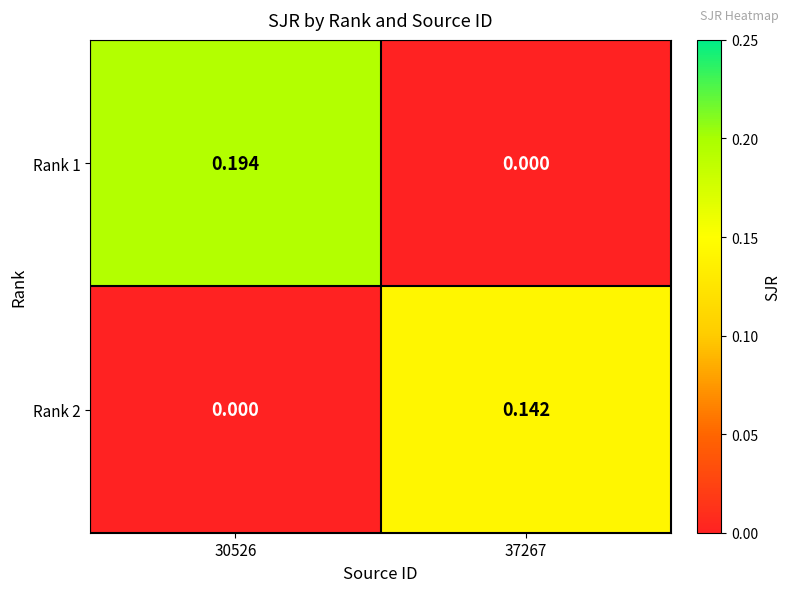

Is the value of Rank 2 at 37267 greater than the value of Rank 1 at 30526?

No